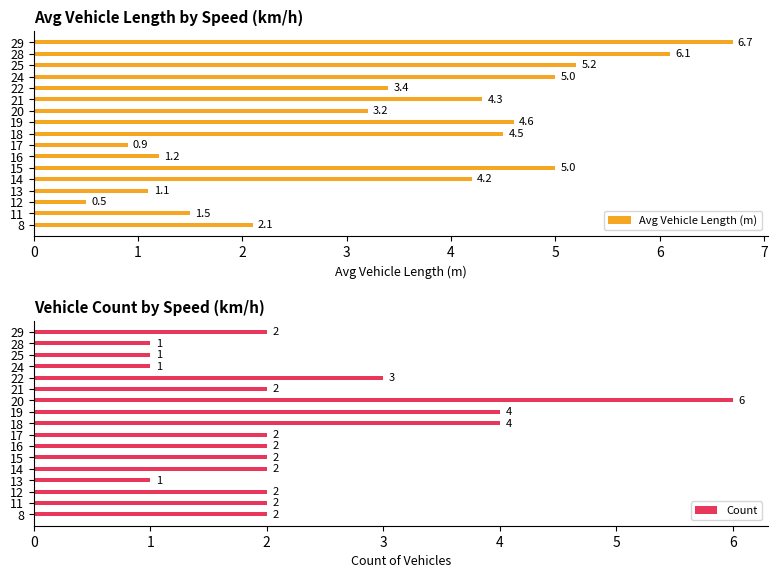

List the series in order of their overall mean, highest first.

Avg Vehicle Length (m), Count